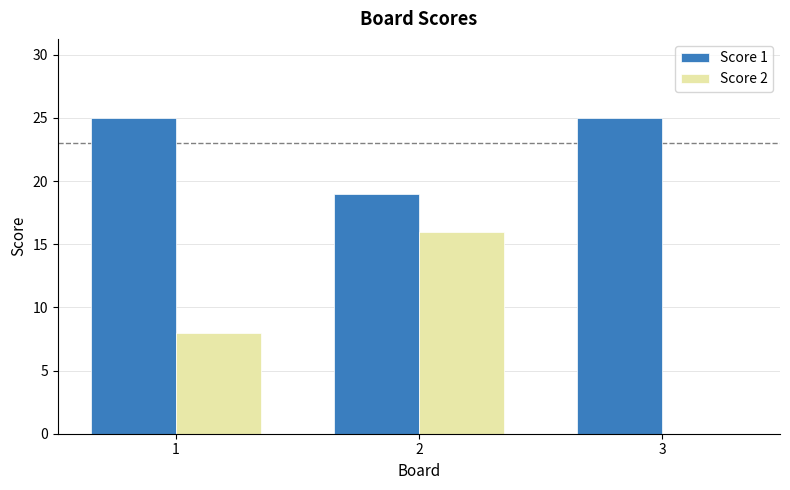

Between 1 and 3, which series saw the biggest shift?

Score 2